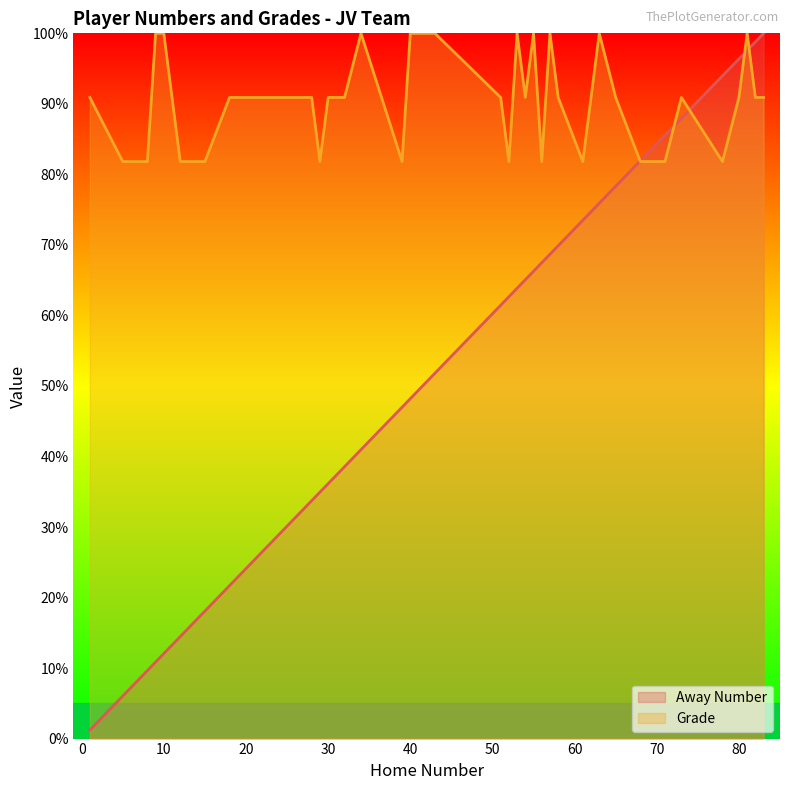

What is the sum of all Grade values?

3590.9